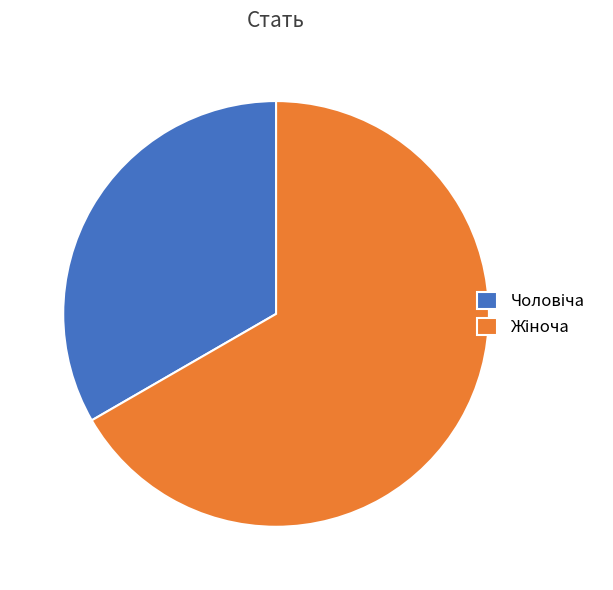

Does any single category account for the majority?

Yes